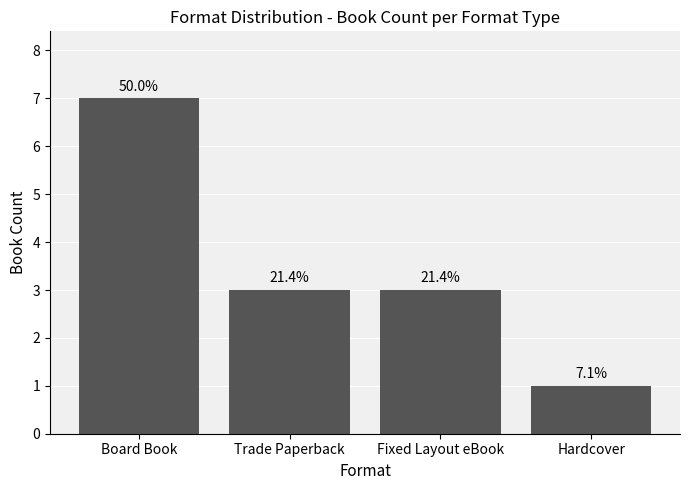

Between Board Book and Fixed Layout eBook, which is larger?

Board Book